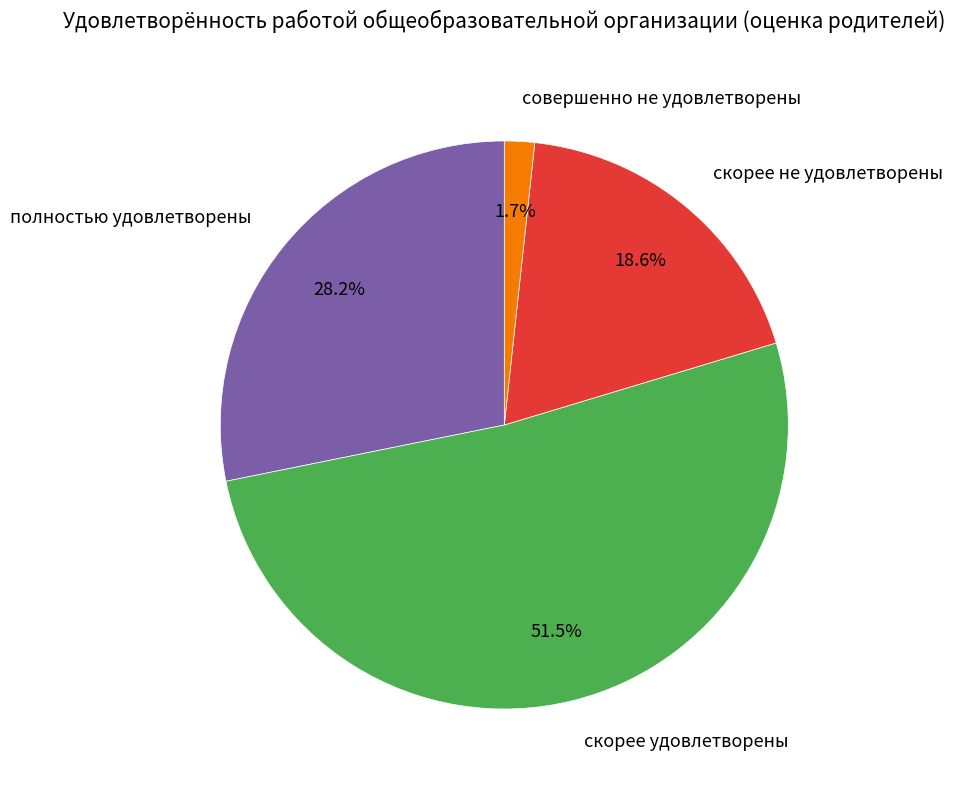

Which category accounts for the majority?

скорее удовлетворены